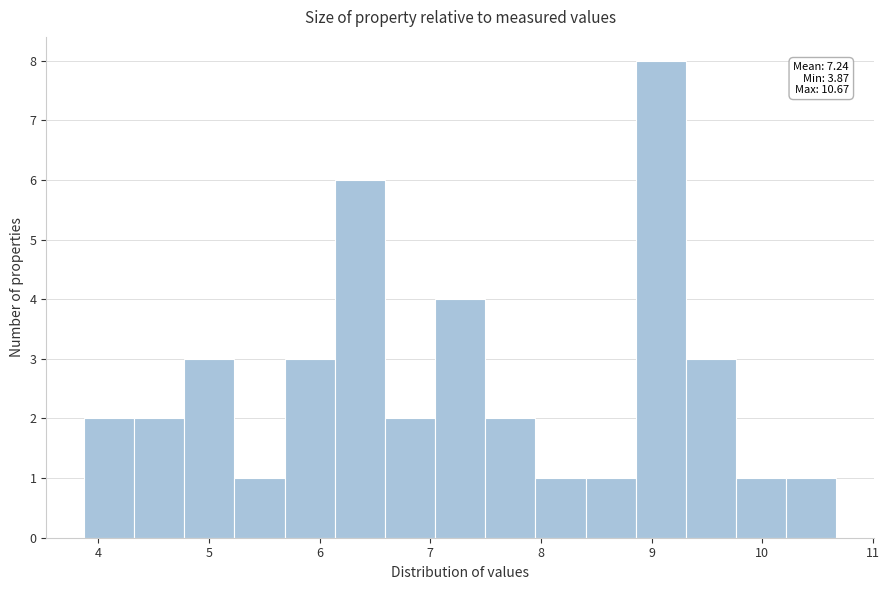

Over which range of the x-axis is the bar tallest?

8.9 to 9.3